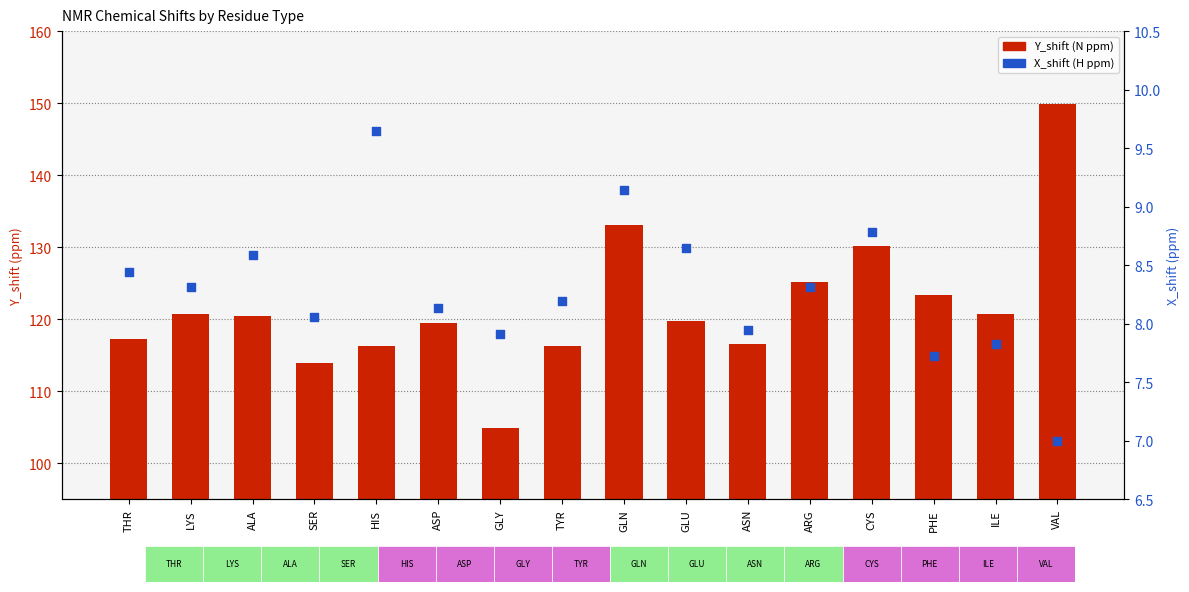

What is the total value across all series at PHE?

131.1